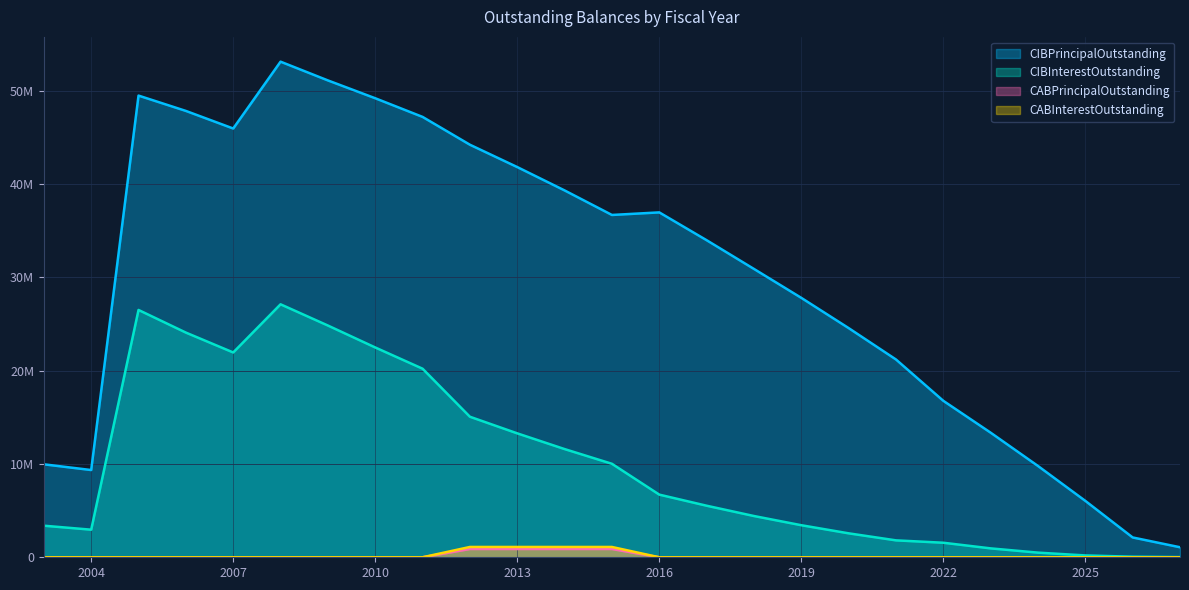

Between 2022 and 2016, which is larger?

2016